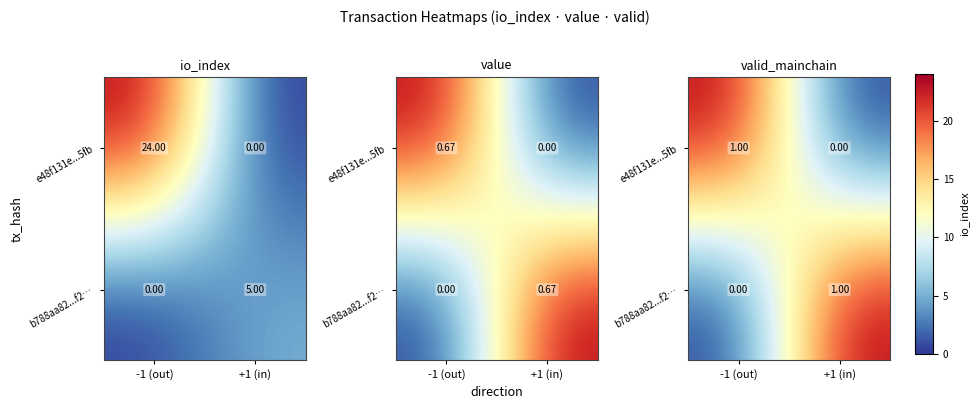

Is it true that b788aa82...f2… equals 2 at +1 (in)?

False